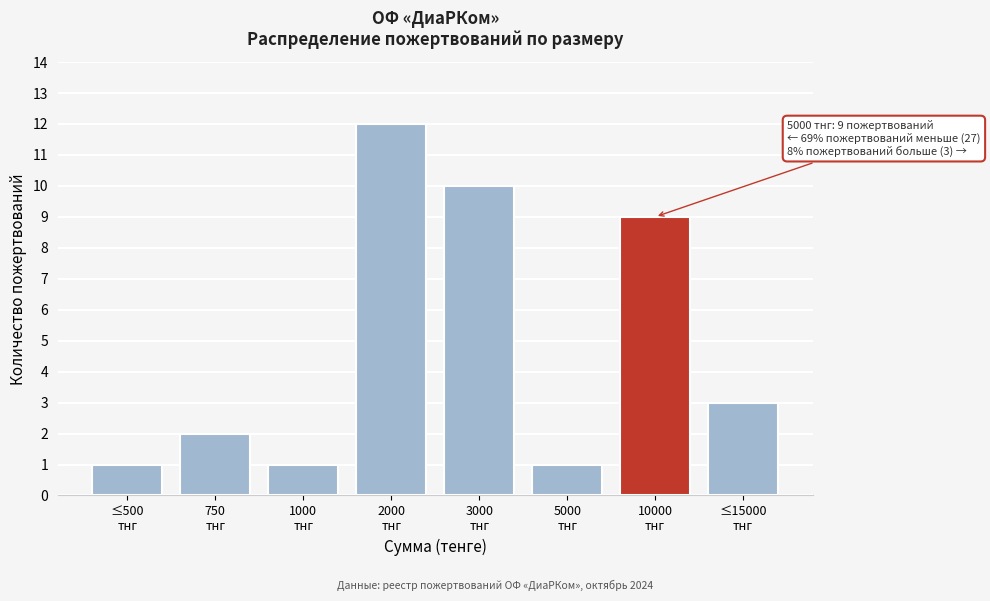

Reading right to left, transcribe all the data shown in this chart.

3	9	1	10	12	1	2	1